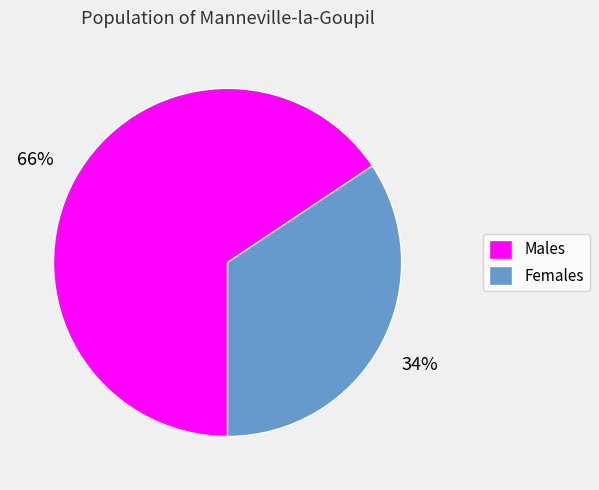

To the nearest percent, what is the combined percentage of Males and Females?

100%